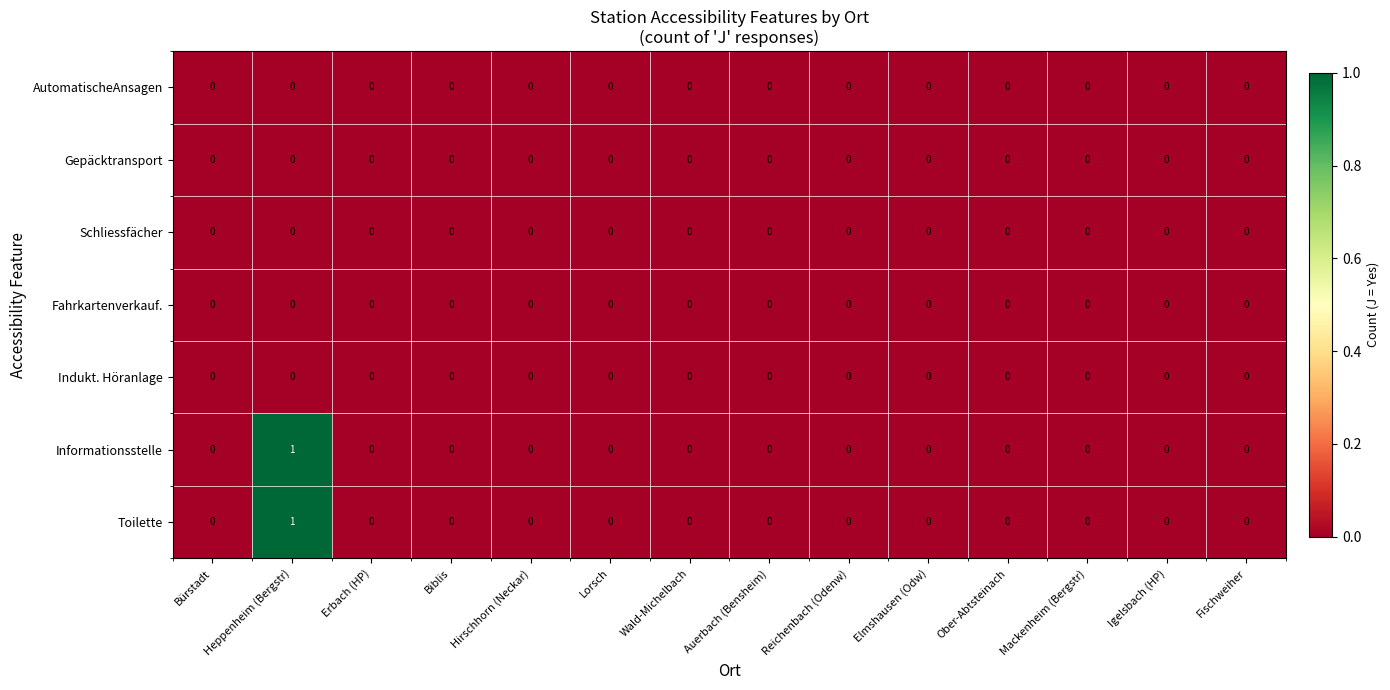

Which category has the highest value across all series?

Heppenheim (Bergstr)